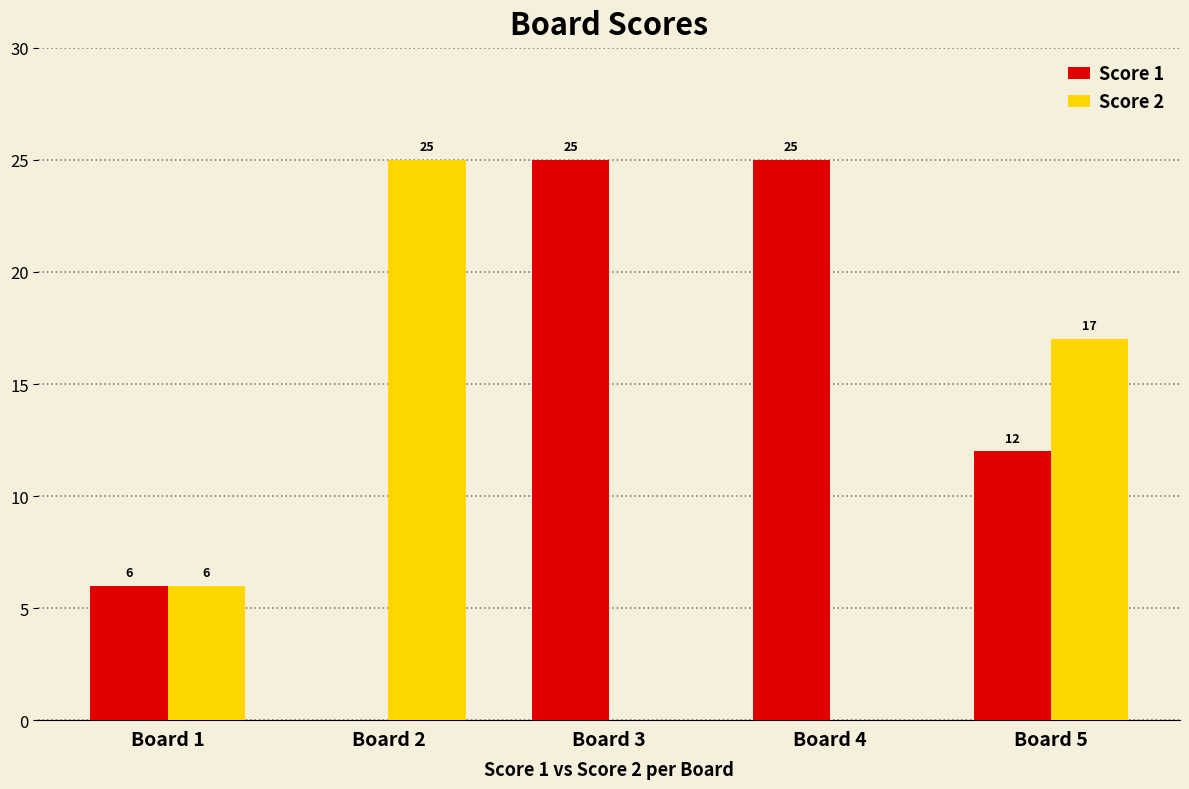

The Score 2 series shows 9 at Board 2. True or false?

False